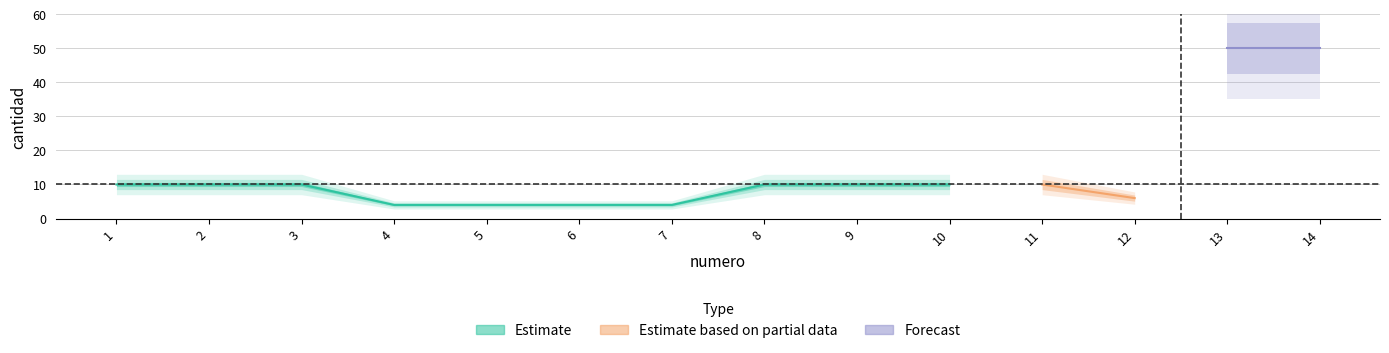

What is the value of the 6th point from the left?

4